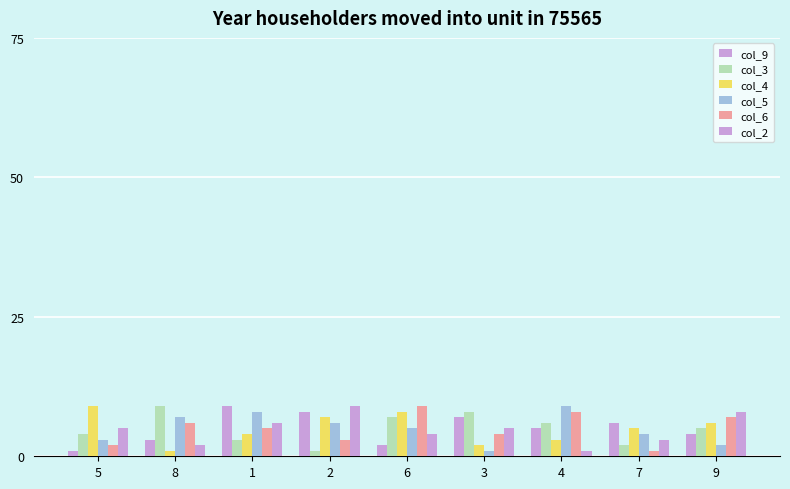

Rank the series at 1 from lowest to highest value.

col_3, col_4, col_6, col_2, col_5, col_9